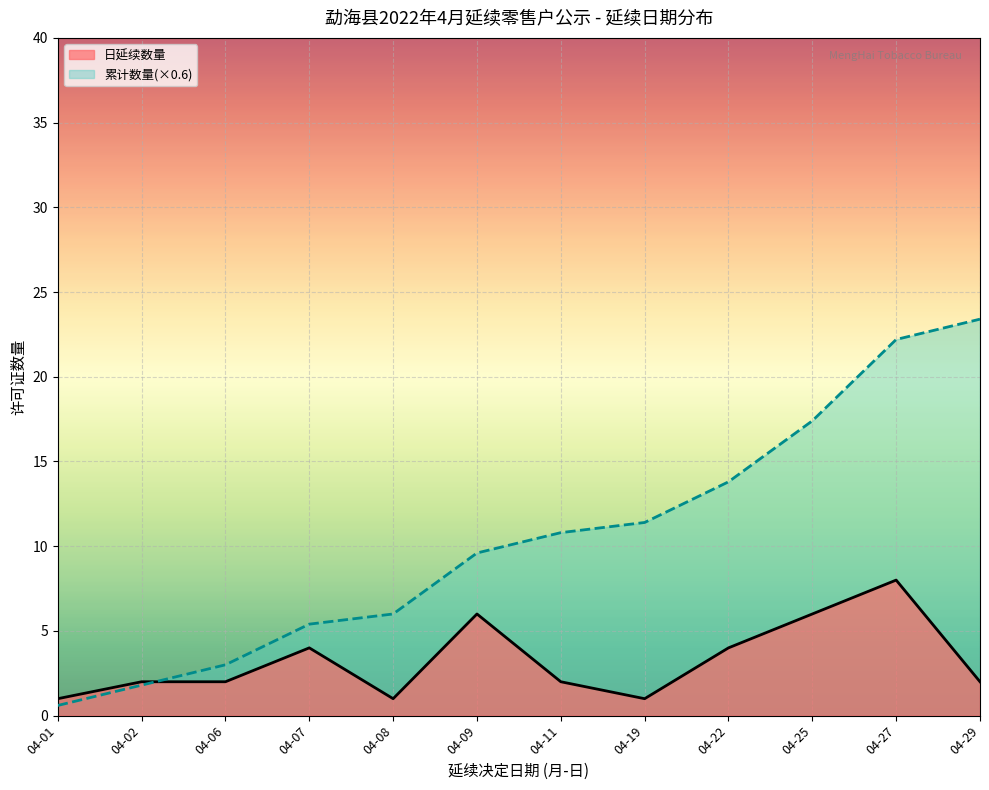

Which series has the largest total across all categories?

累计许可证数量